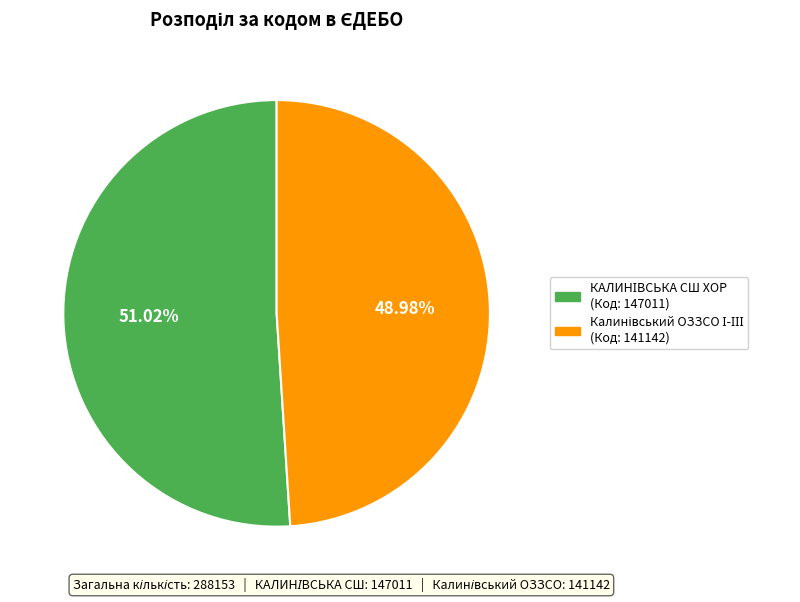

How many segments does this pie chart have?

2